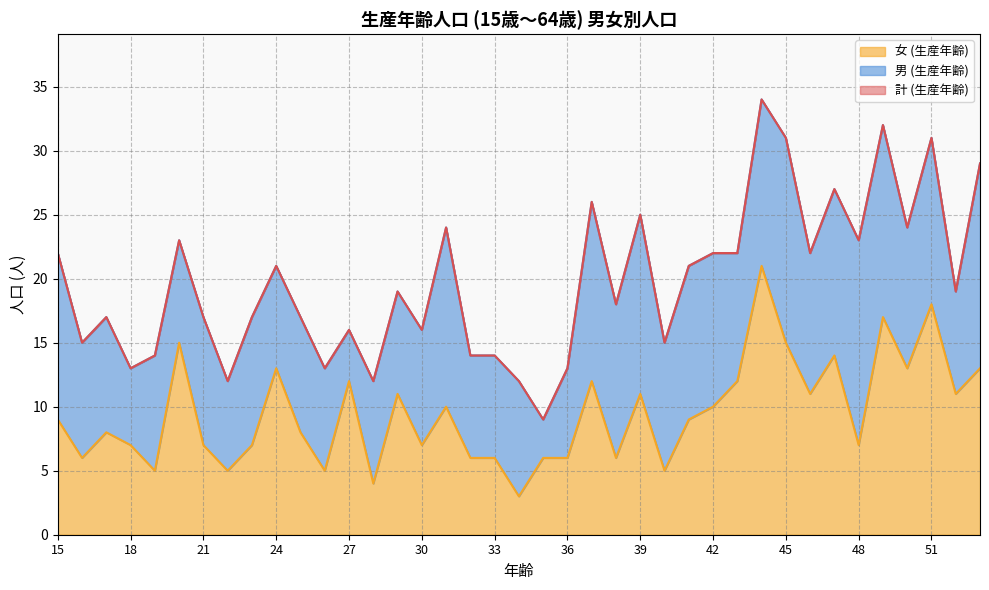

The value of 計 (生産年齢) at 34 is 16. True or false?

False